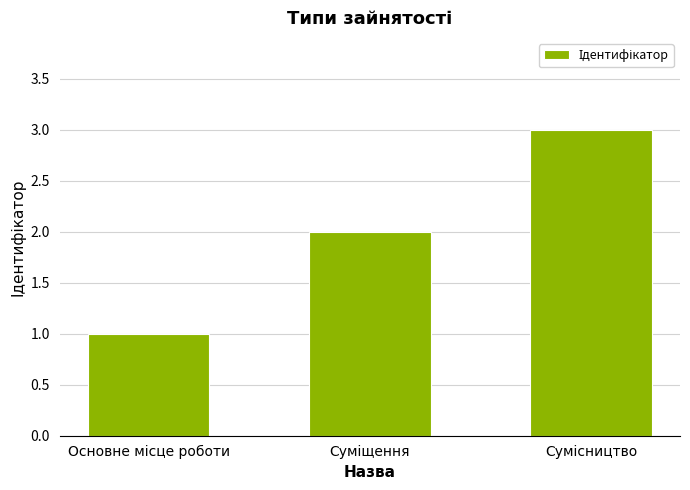

What is the greatest value displayed?

3